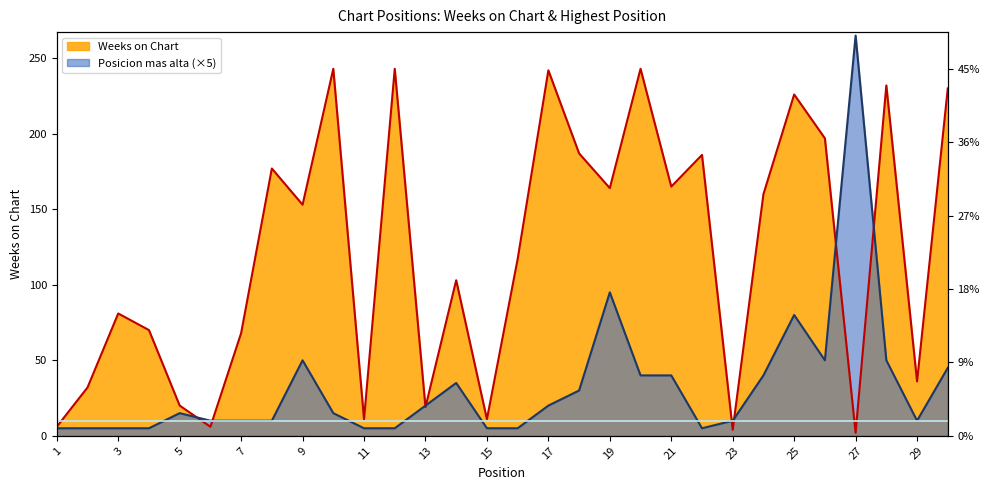

At which category does Posicion mas alta reach its first local peak?

5